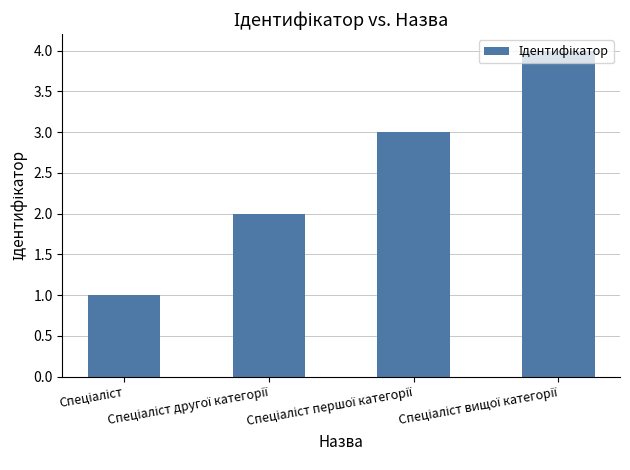

What is the sum of all values?

10